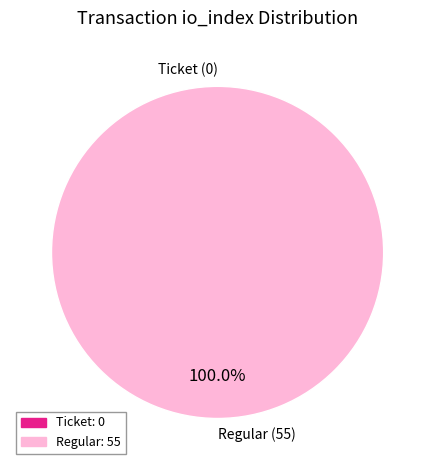

What is the smallest slice in the pie chart?

Ticket (0)